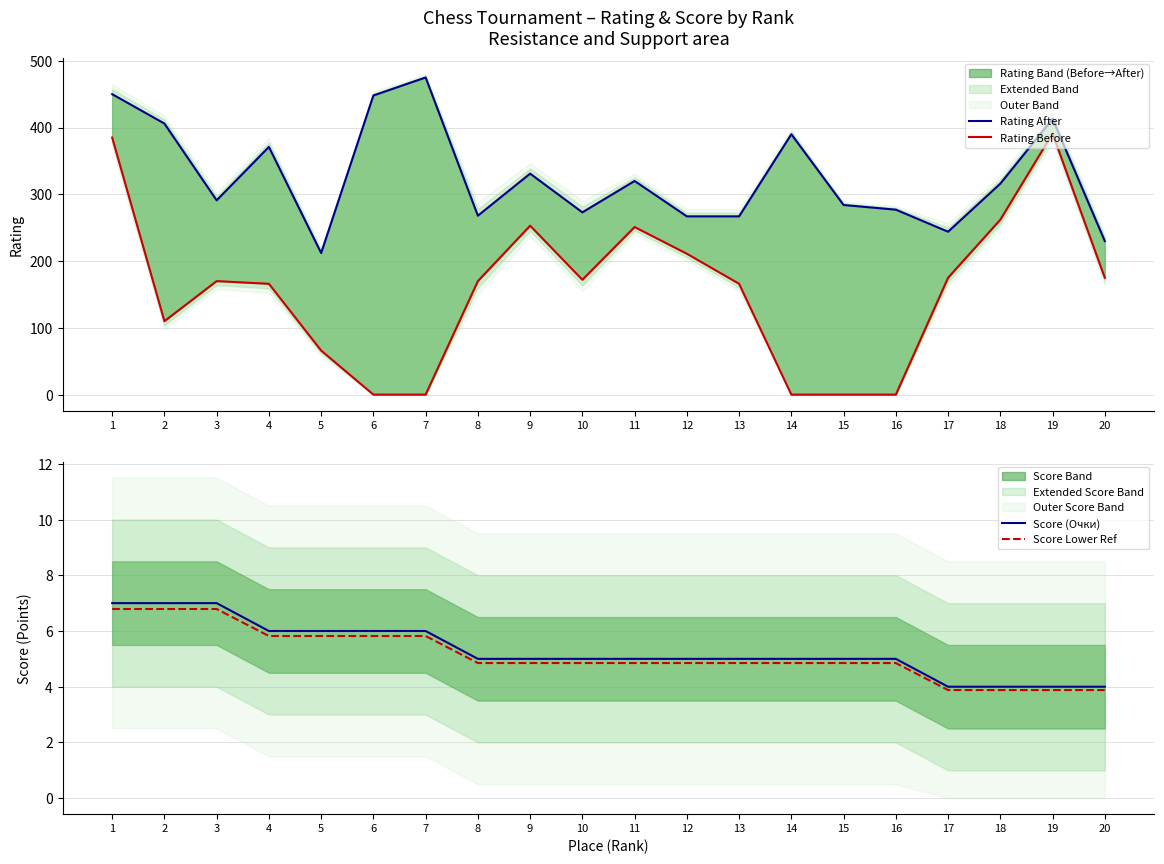

True or false: Rating After and Score (Очки) intersect in this chart.

False